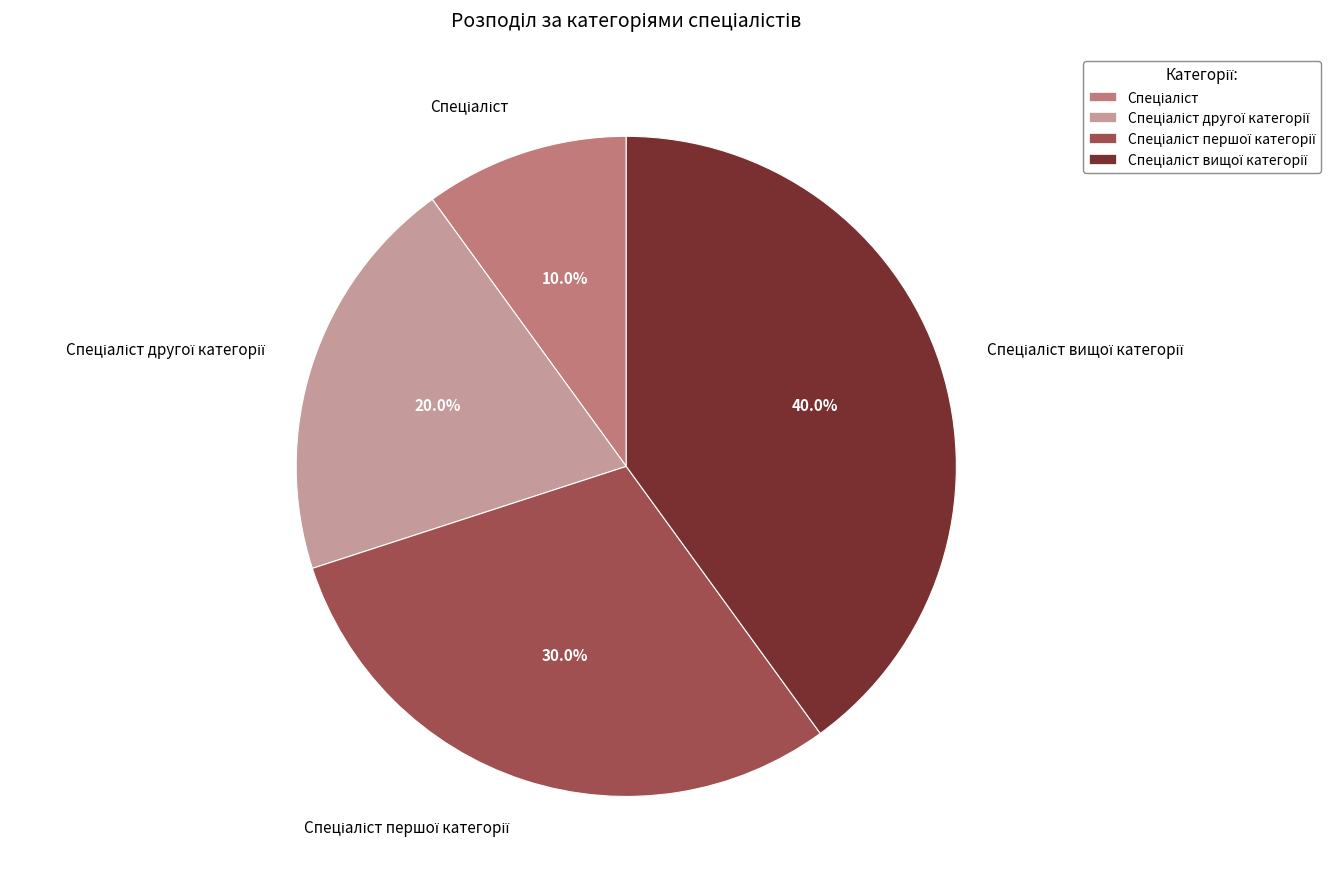

Is there any slice that represents more than half of the pie?

No